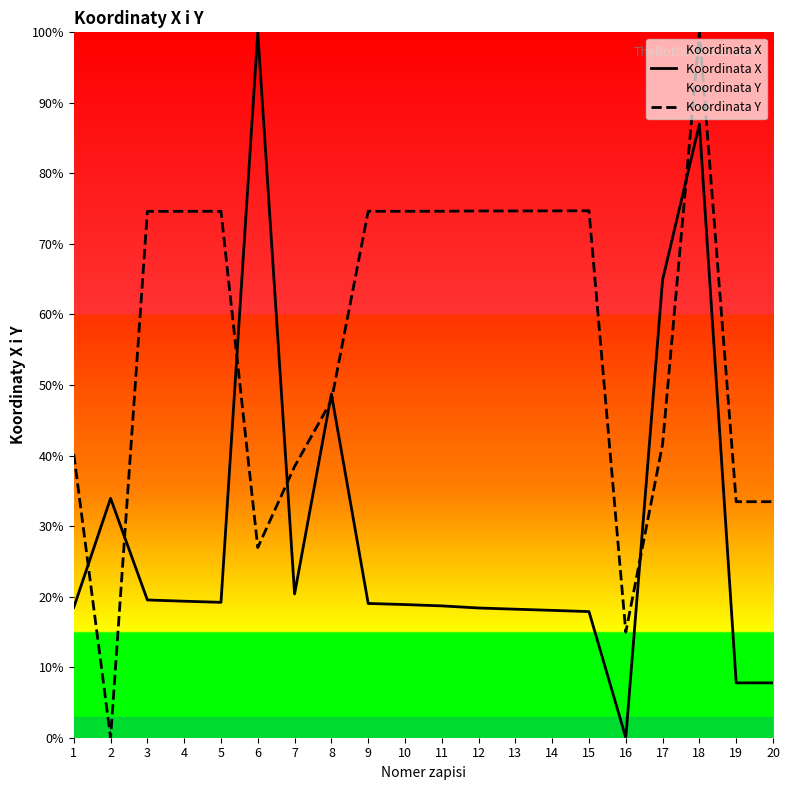

The Koordinata Y series shows 133.9 at 5. True or false?

False